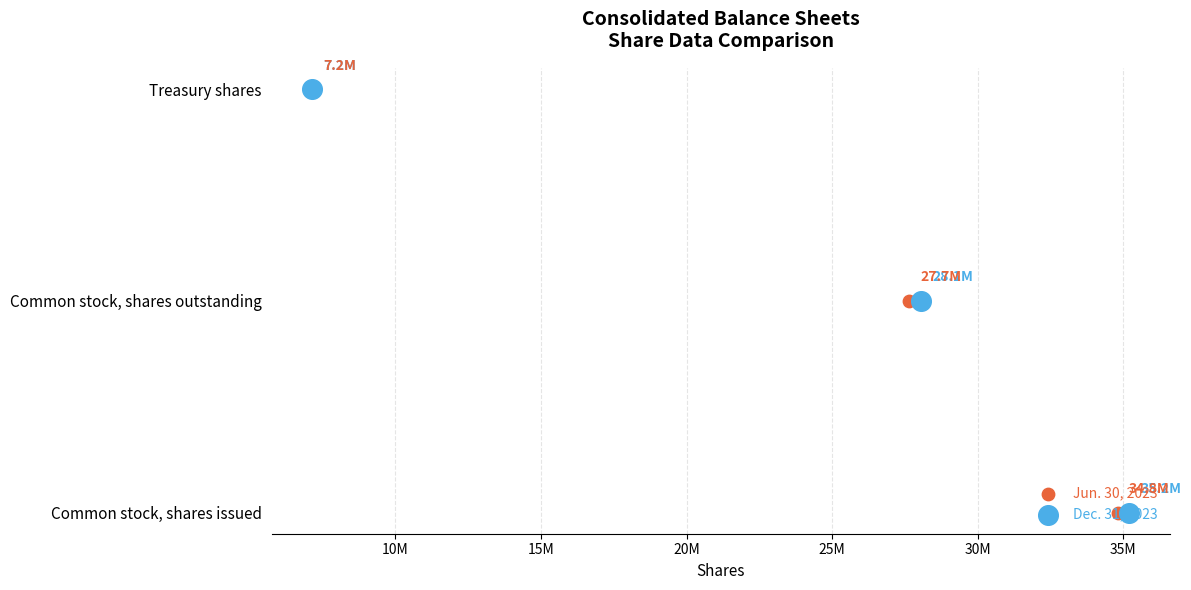

What are all the series names shown in the legend?

Jun. 30, 2023, Dec. 31, 2023